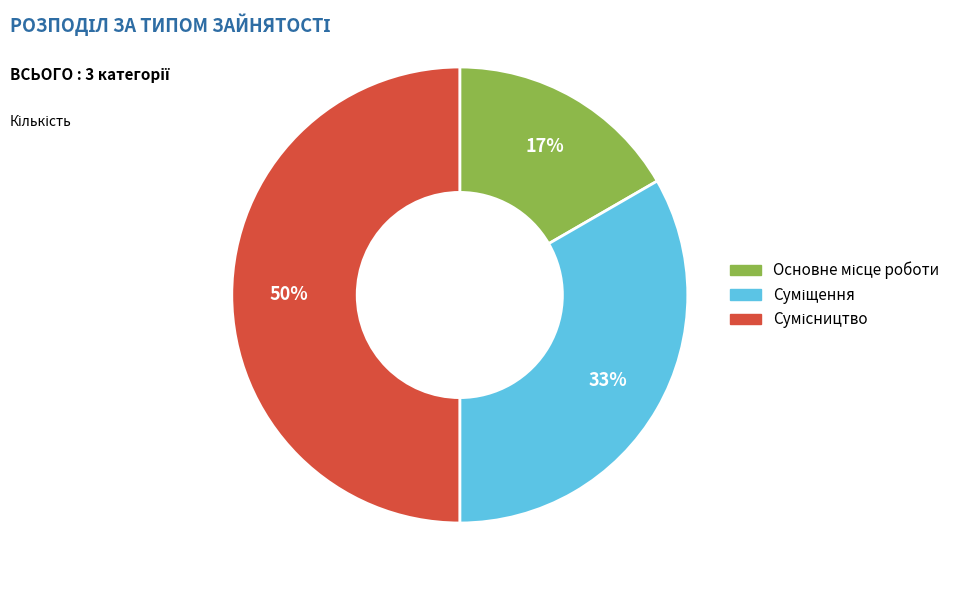

To the nearest percent, what is the average slice percentage?

33%